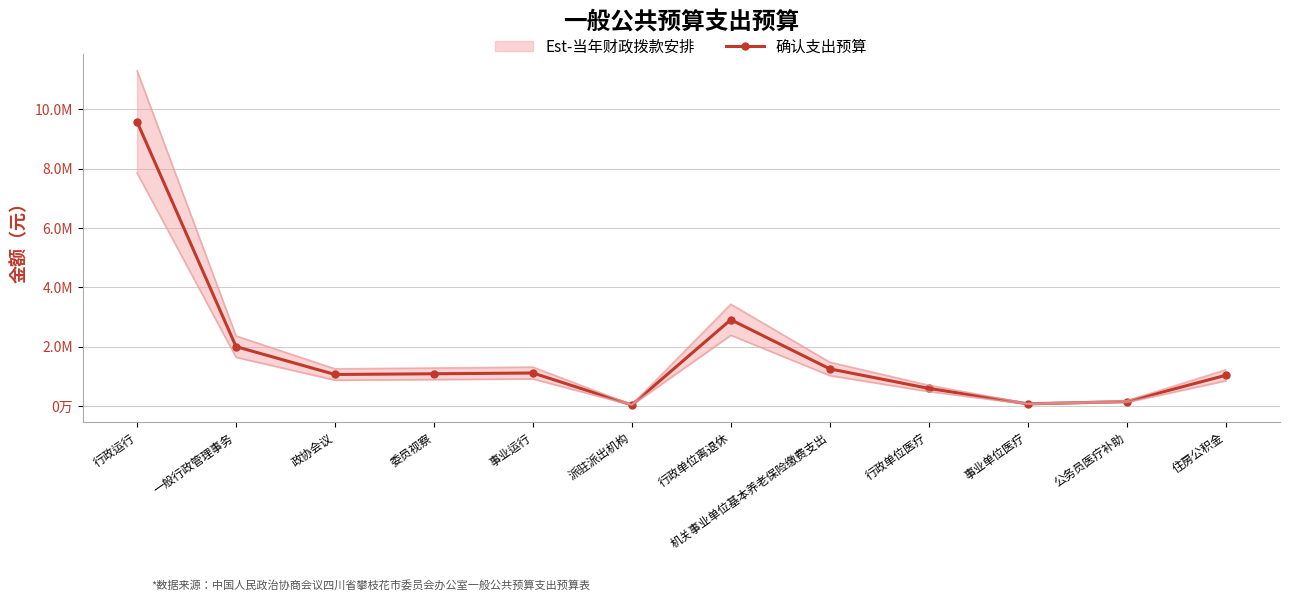

What is the sum of the values at 派驻派出机构 and 公务员医疗补助?

179785.6